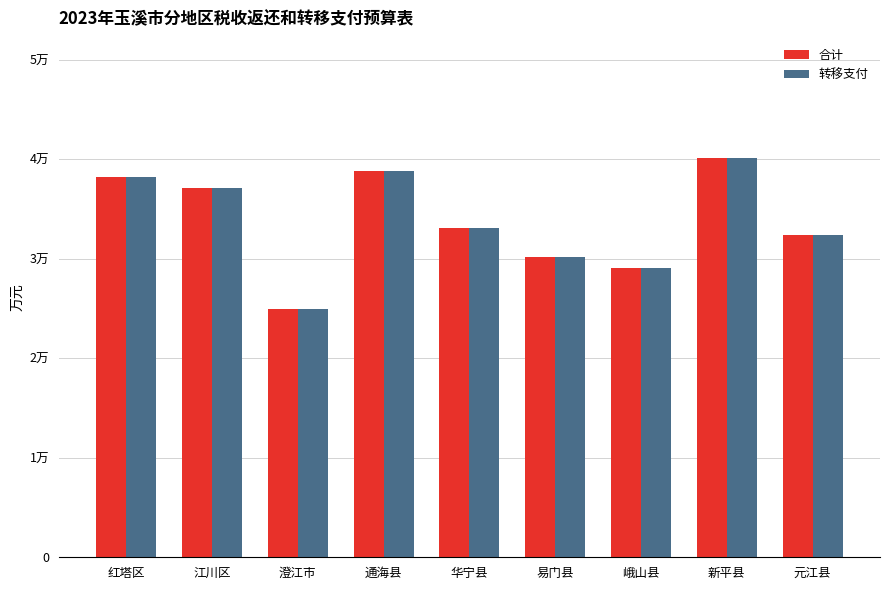

At which category does the chart reach its minimum across all series?

澄江市